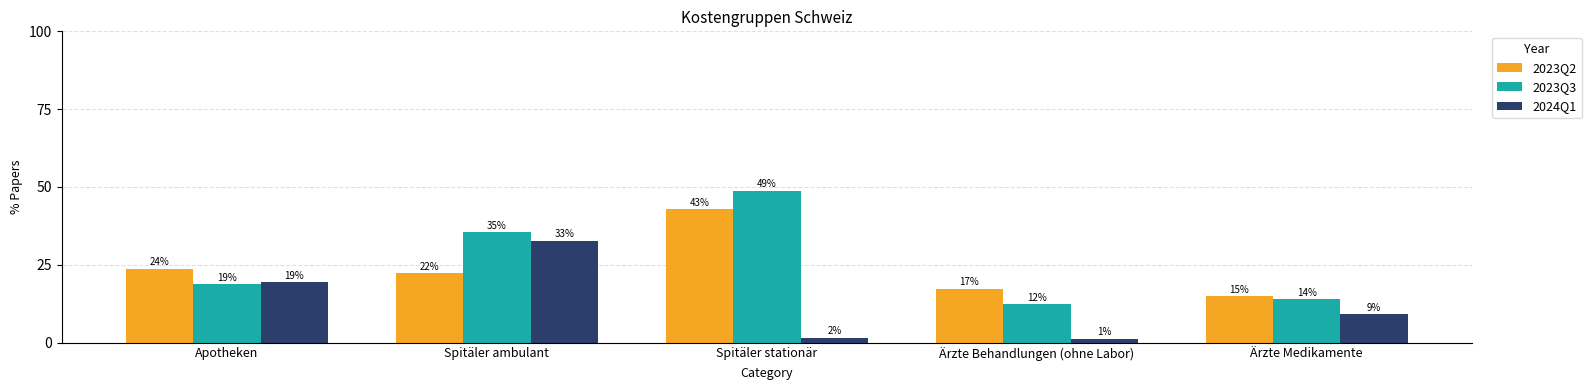

At how many categories does at least one series exceed 19?

3